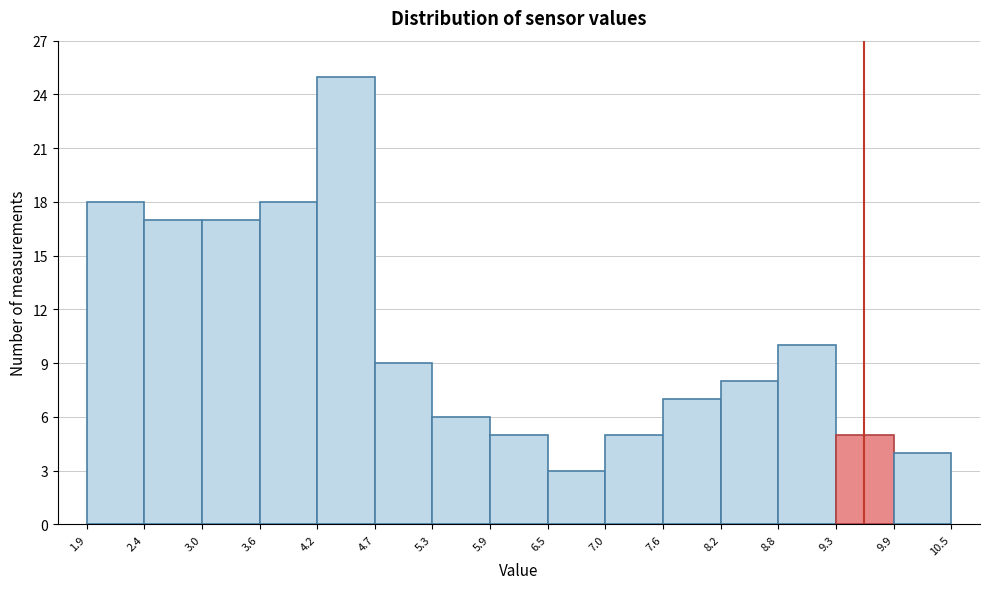

Reading left to right, transcribe this chart: for each bar, give the range it covers on the x-axis and its height. The values are not printed on the chart, so give them approximately, as read against the axis.

1.9 to 2.4: 18
2.4 to 3.0: 17
3.0 to 3.6: 17
3.6 to 4.2: 18
4.2 to 4.7: 25
4.7 to 5.3: 9
5.3 to 5.9: 6
5.9 to 6.5: 5
6.5 to 7.0: 3
7.0 to 7.6: 5
7.6 to 8.2: 7
8.2 to 8.8: 8
8.8 to 9.3: 10
9.3 to 9.9: 5
9.9 to 10.5: 4